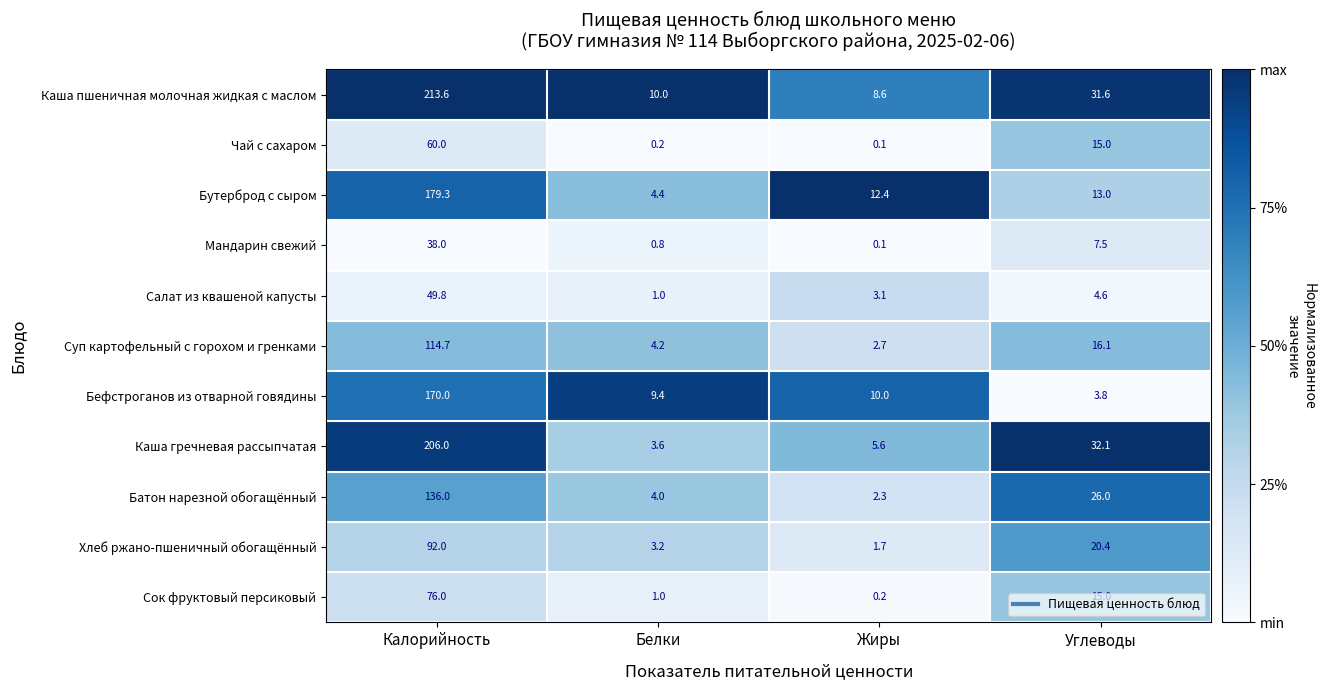

At which label does Суп картофельный с горохом и гренками first exceed 16?

Калорийность